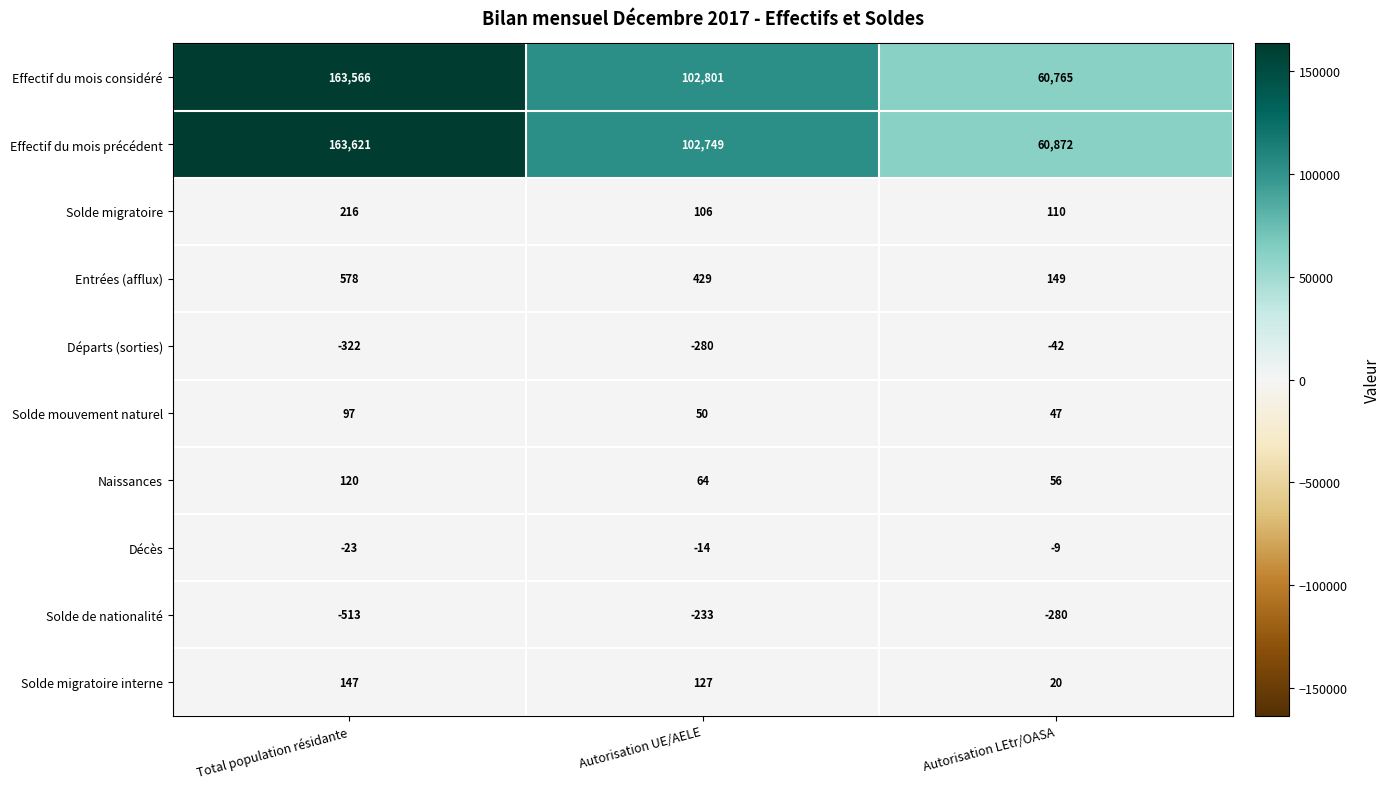

At which category is the sum across all series the highest?

Total population résidante